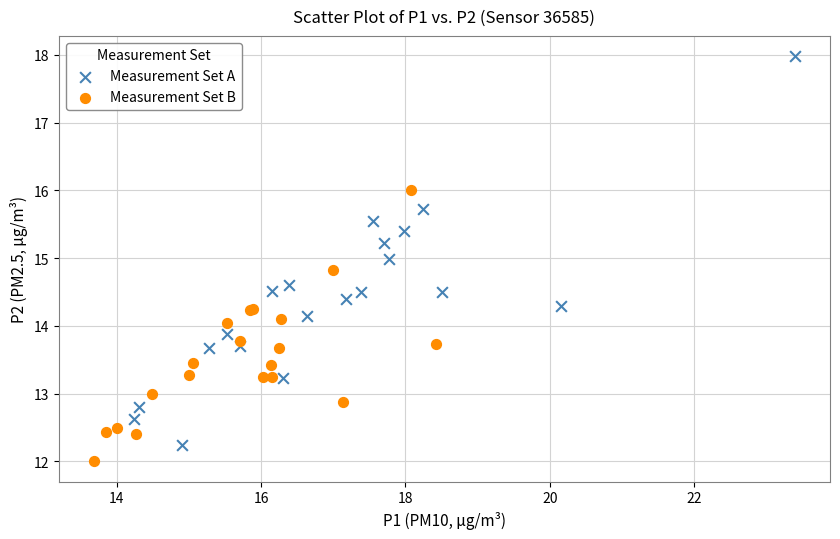

Which series has the widest spread of Y values?

Measurement Set A